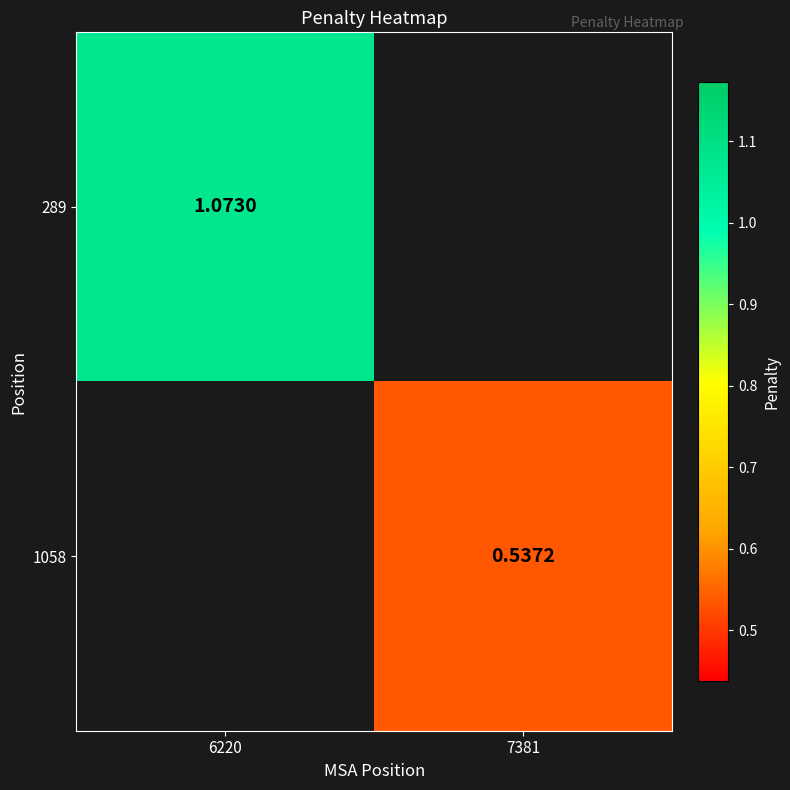

At how many categories does at least one series exceed 0?

2